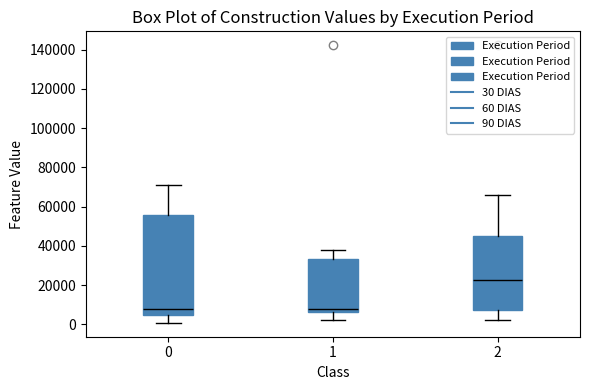

Which box's median line is the highest?

2